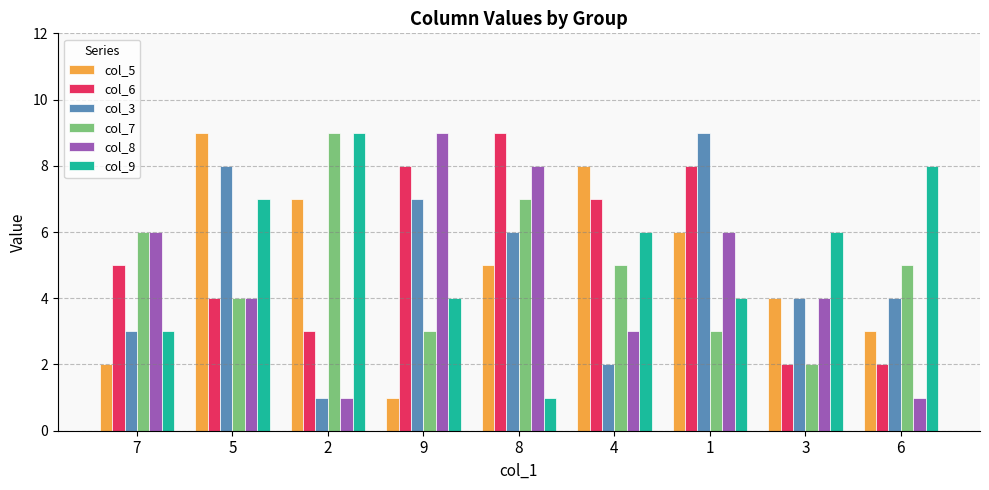

Is it true that col_8 equals 1 at 2?

True